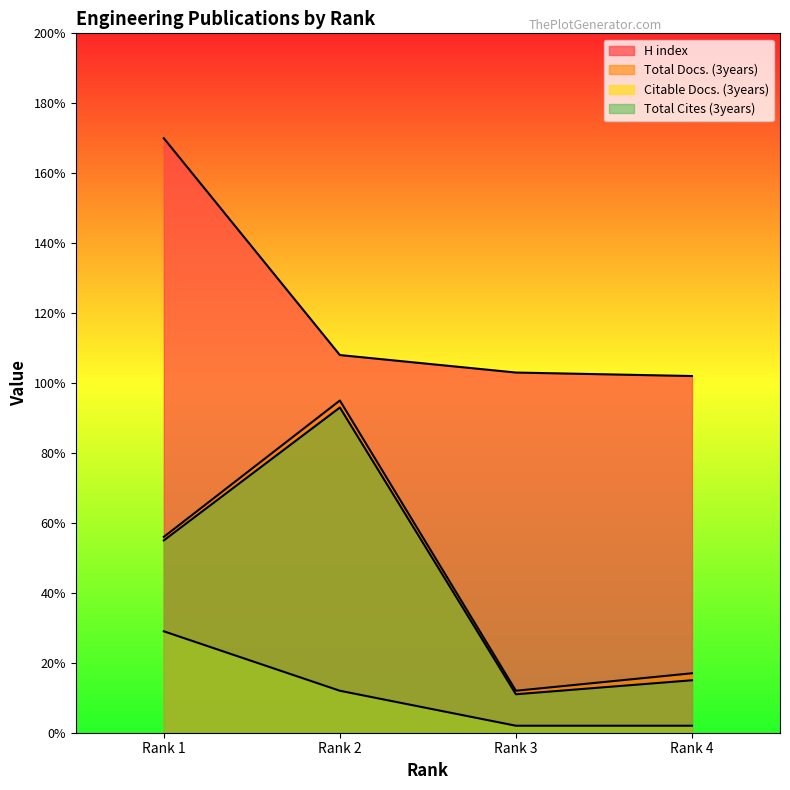

How many lines are shown in the chart?

4